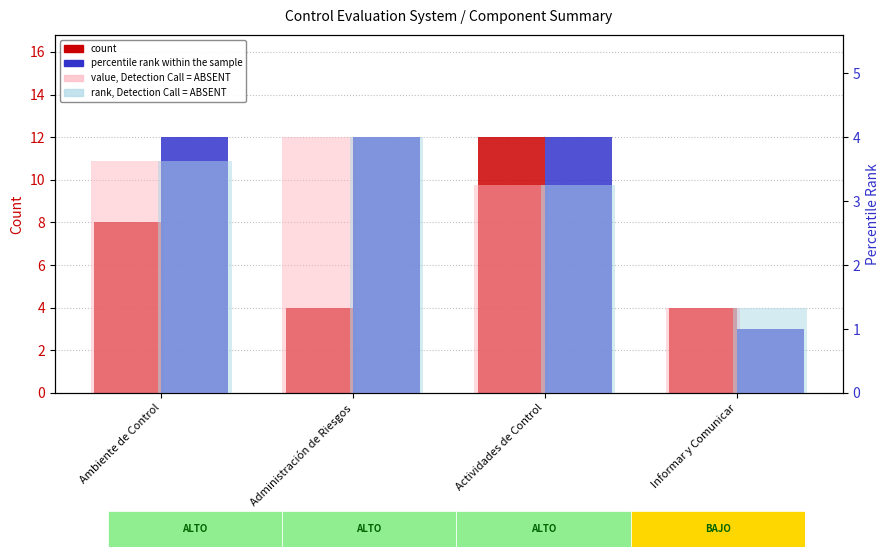

Reading left to right, extract all data points from this chart.

count: Ambiente de Control=8	Administración de Riesgos=4	Actividades de Control=12	Informar y Comunicar=4
percentile rank within the sample: Ambiente de Control=4	Administración de Riesgos=4	Actividades de Control=4	Informar y Comunicar=1